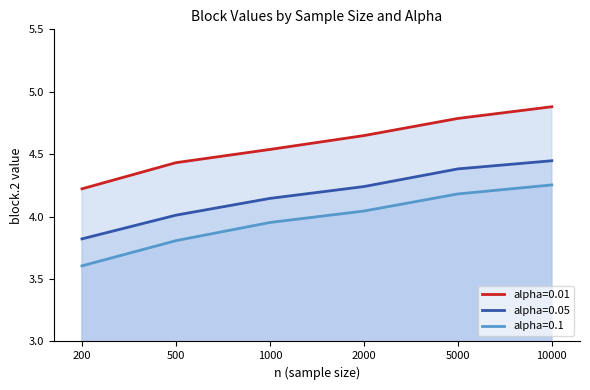

Count the number of categories in the chart.

6